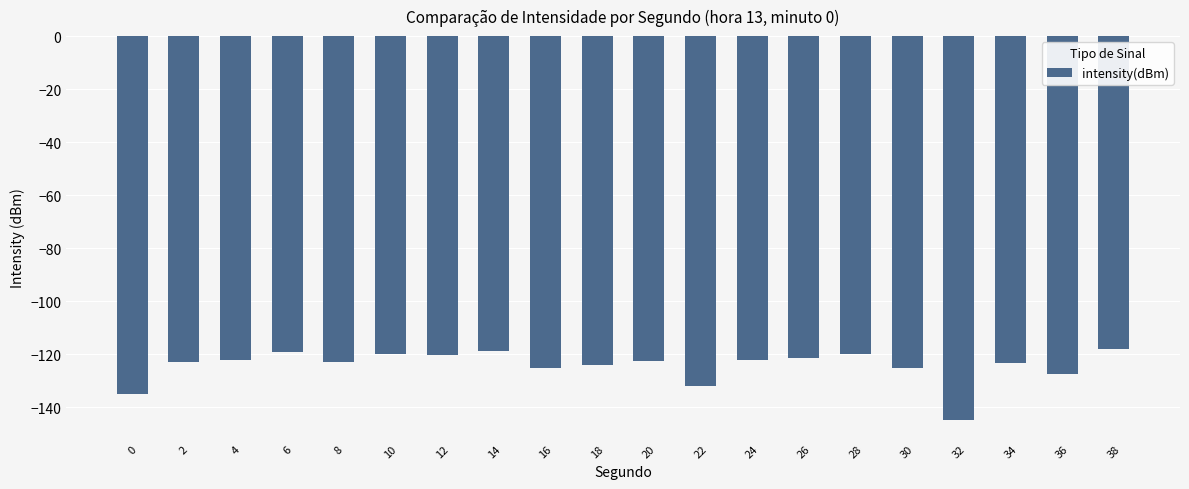

What value does the data have at 12?

-120.2